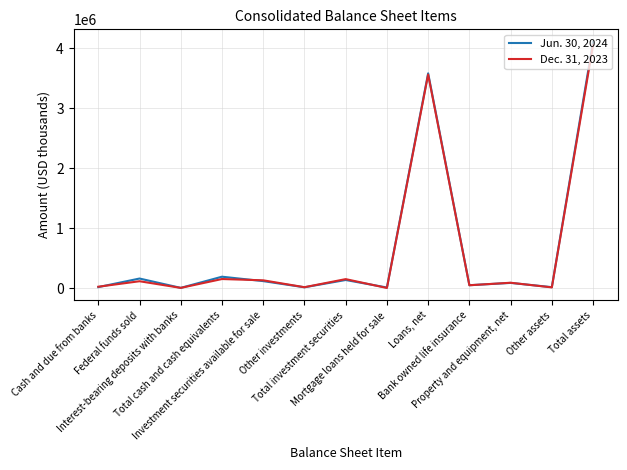

What is the maximum value shown in the chart?

4109849